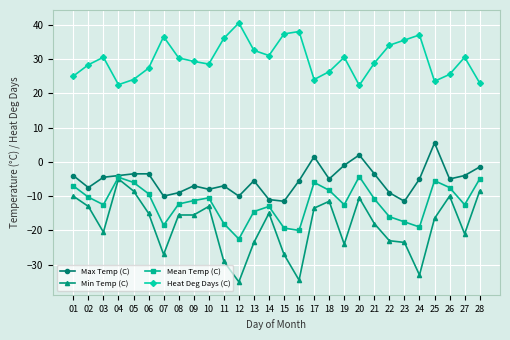

True or false: Mean Temp (C) has more than 2 points higher than both neighbors.

True